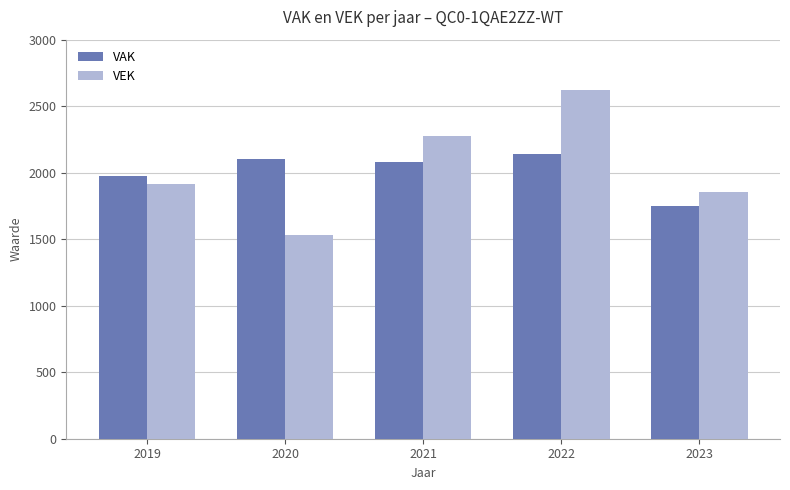

What is the minimum value for VAK?

1752